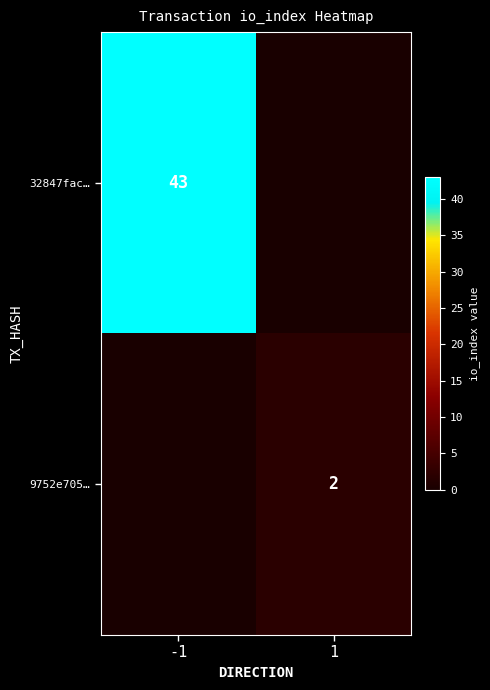

True or false: 9752e705… has a value of 2 at 1.

True